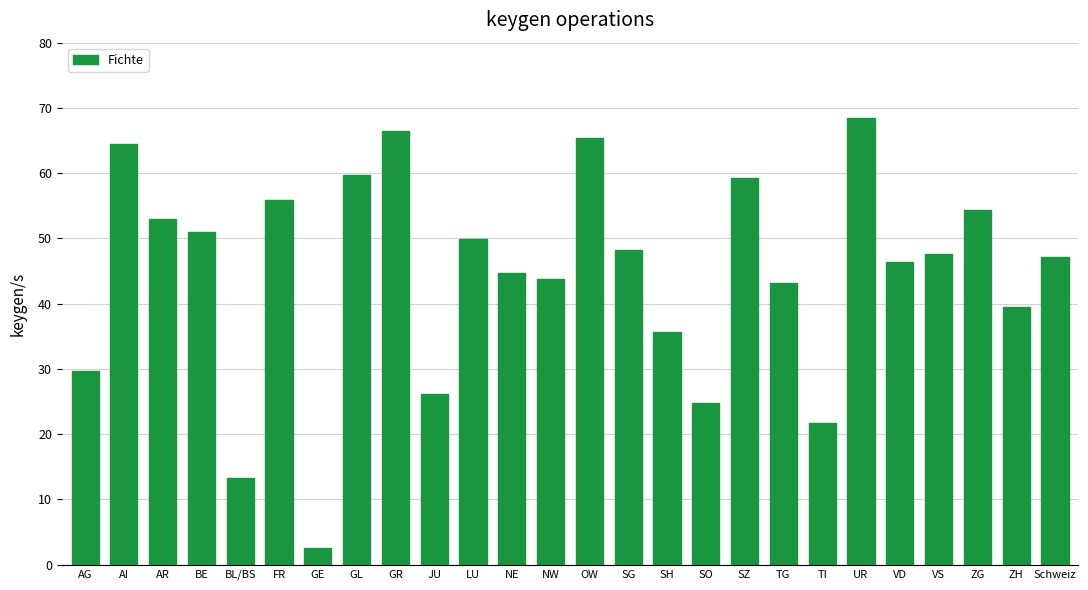

Count the number of data series in this chart.

1